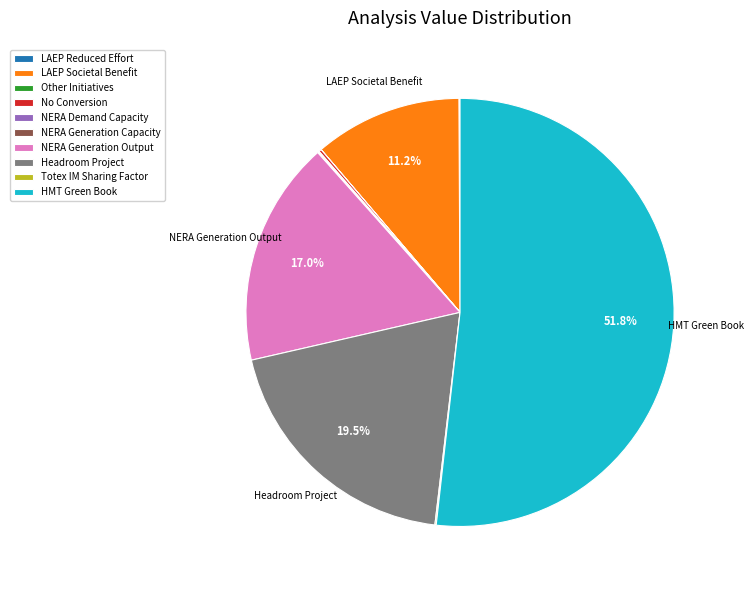

What portion of the pie excludes Headroom Project?

80.5%